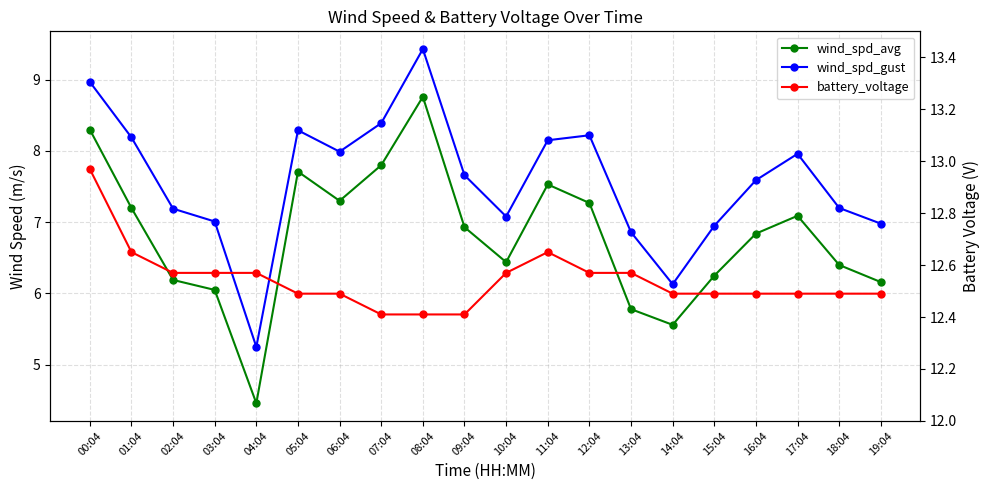

How many data points in wind_spd_avg are less than 6?

3